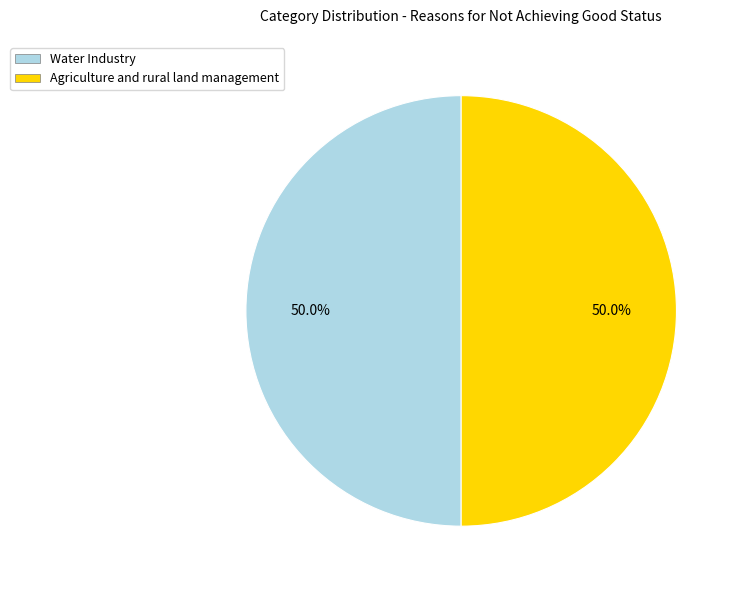

What is the ratio of the value at Agriculture and rural land management to the value at Water Industry?

1.0